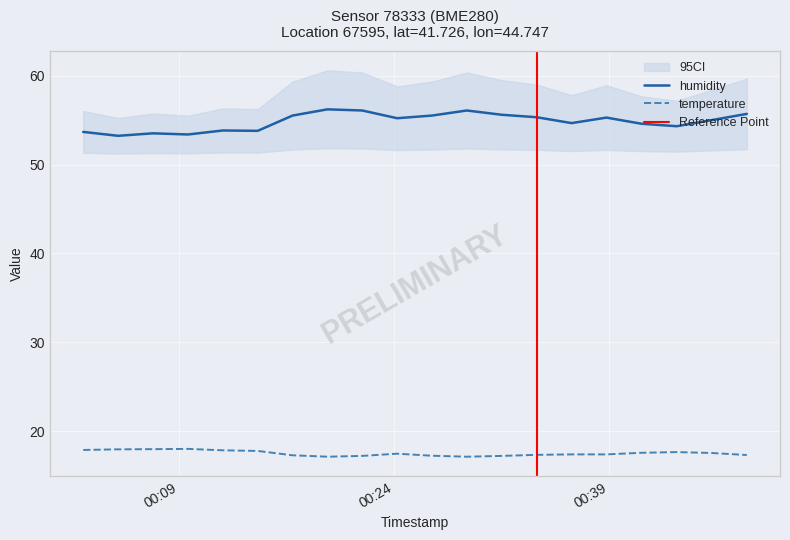

Rank the series by their maximum value, from lowest to highest.

temperature, humidity